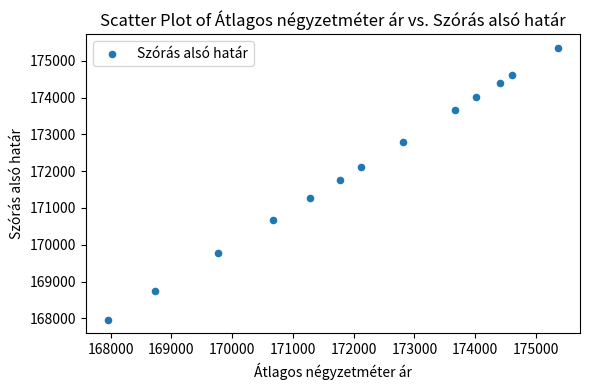

What is the range of X values (max minus min)?

7393